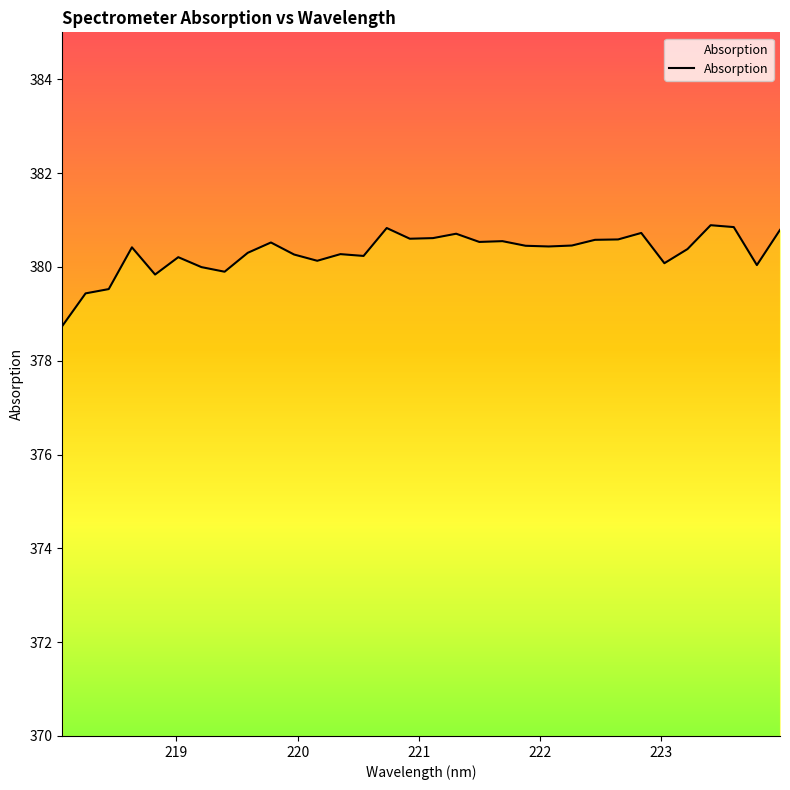

What is the greatest value displayed?

380.9